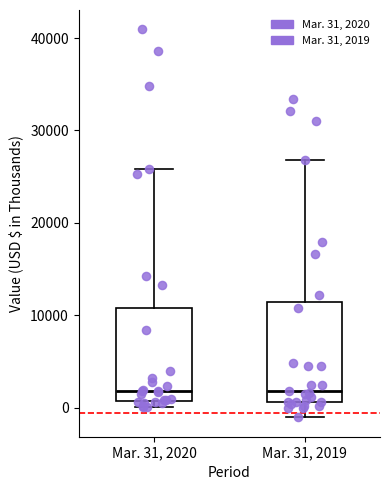

Reading left to right, read every box against the y-axis: the position of its median line, the range the box covers, and the ends of its whiskers. The values are not printed on the chart, so give them approximately, as read against the axis.

Mar. 31, 2020: median 2000, box 1000 to 11000, whiskers 0 to 26000
Mar. 31, 2019: median 2000, box 1000 to 11000, whiskers -1000 to 27000